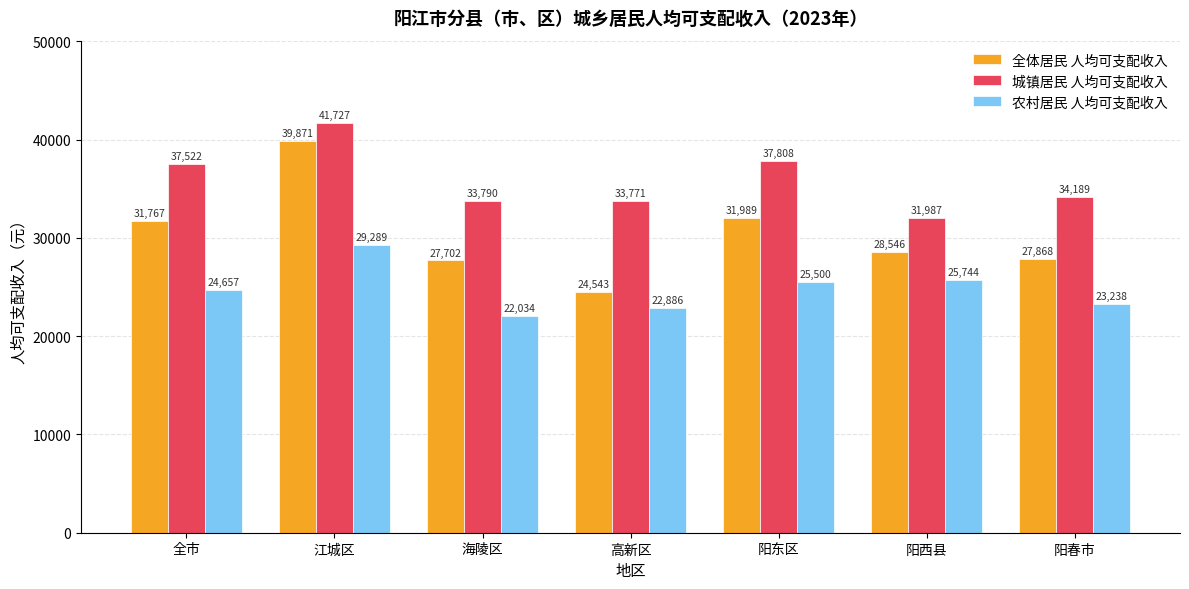

The 城镇居民 人均可支配收入 series shows 37522 at 全市. True or false?

True